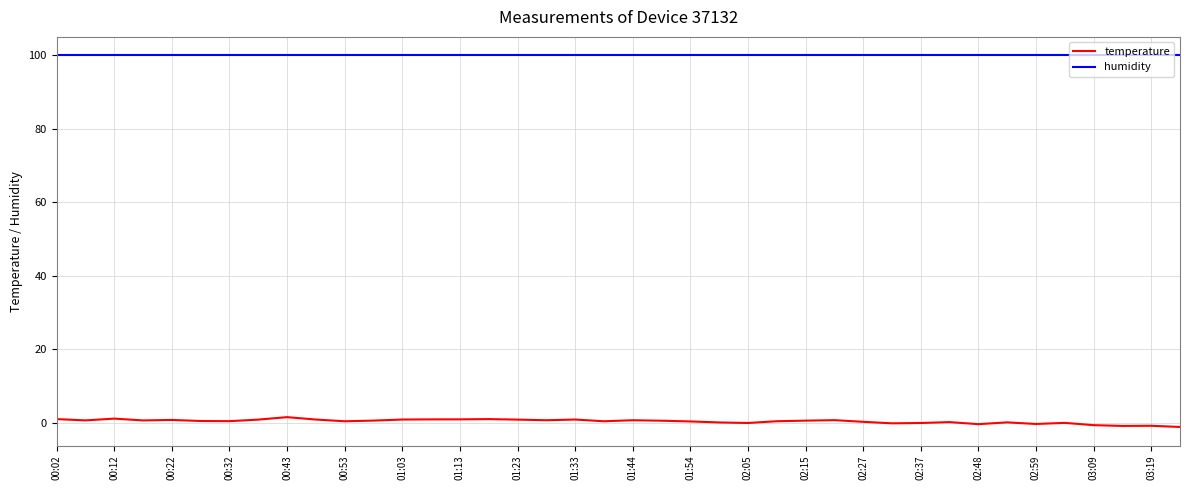

Which series has the largest range (max minus min)?

temperature